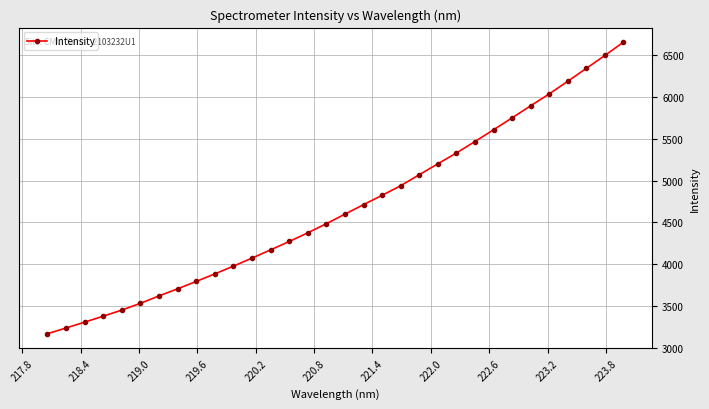

What is the greatest value displayed?

6659.3